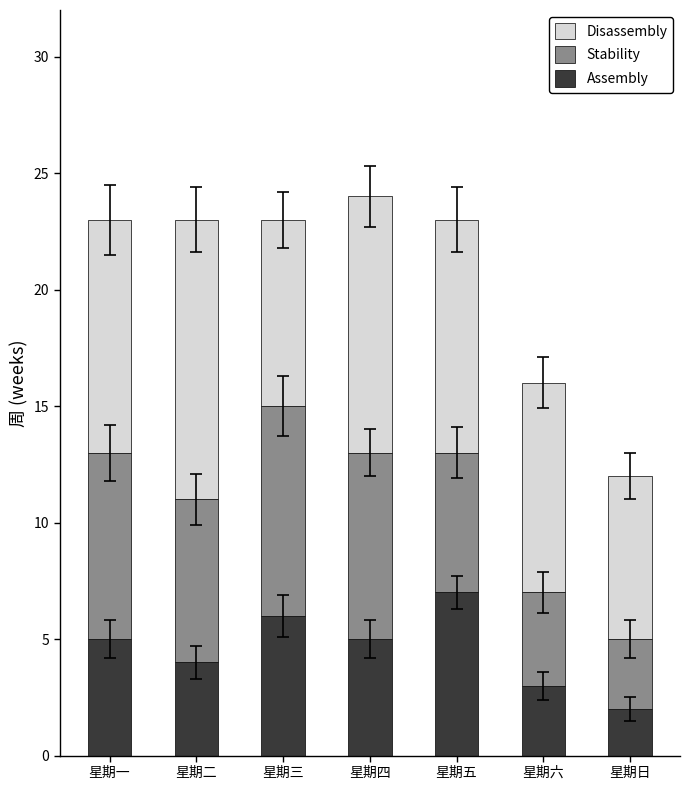

Reading left to right, what are the values for Assembly?

5	4	6	5	7	3	2